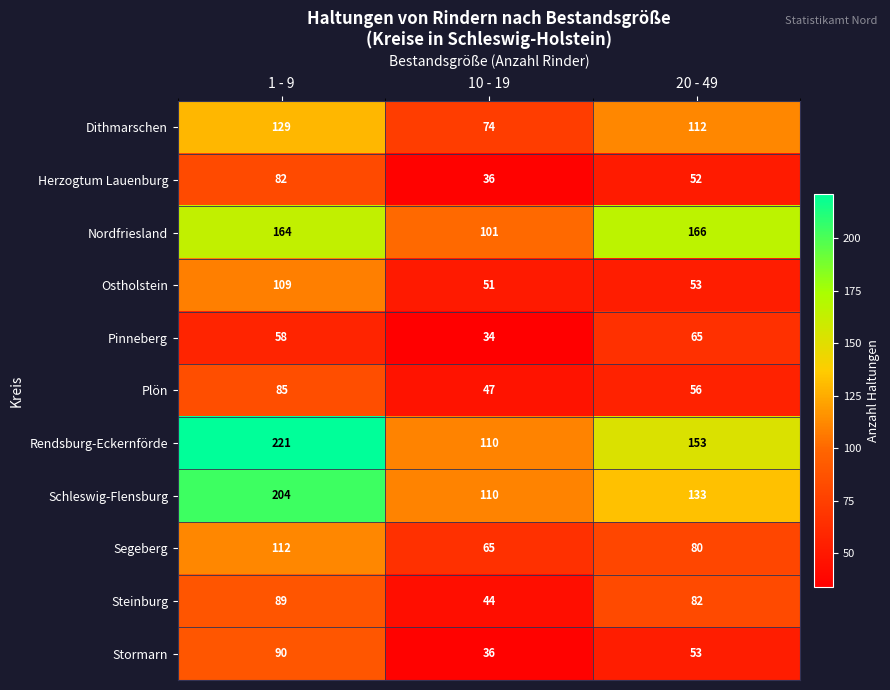

At how many categories does at least one series exceed 122?

2